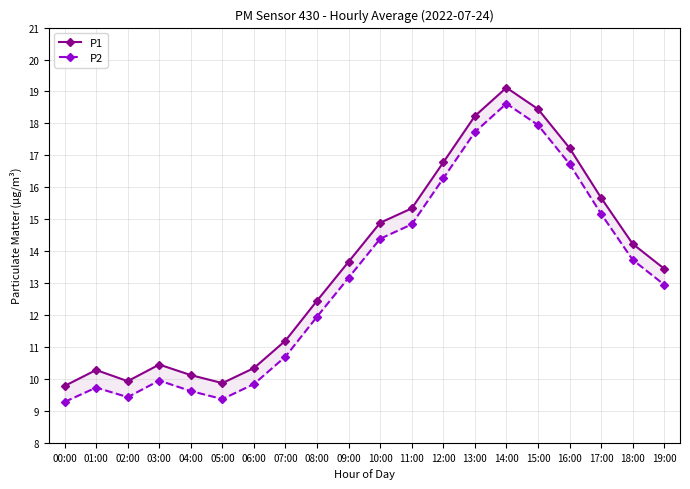

What is the spread (max minus min) of values at 18:00?

0.5